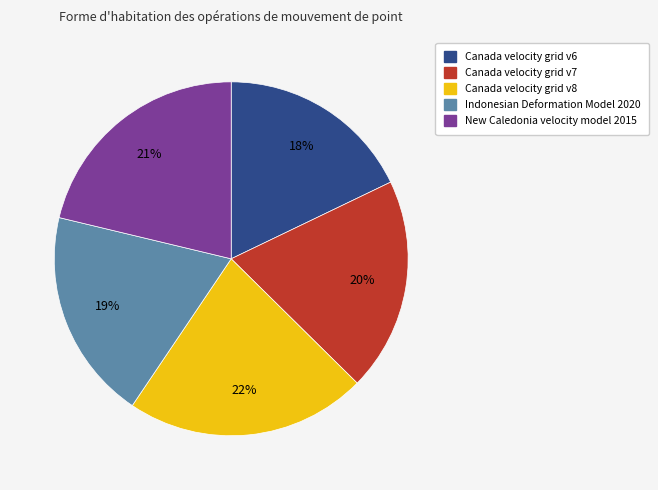

Is there a majority slice in this chart?

No